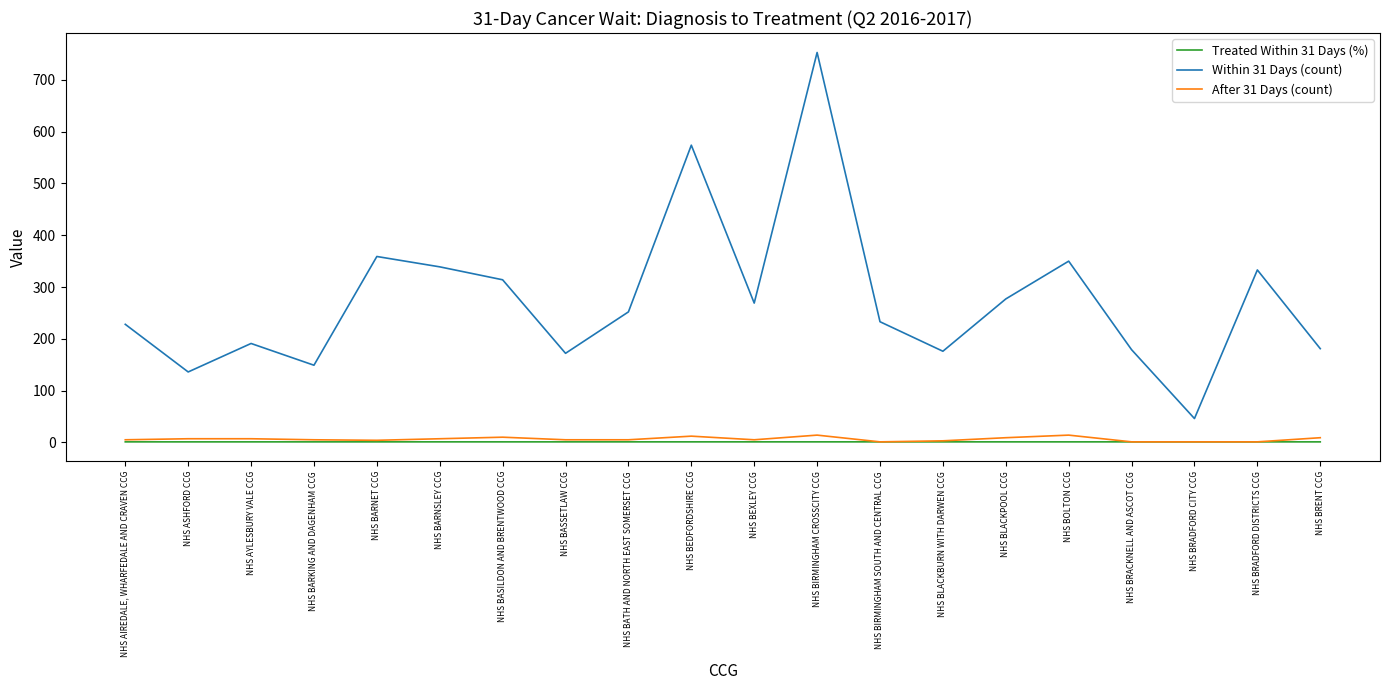

Read the Within 31 Days (count) value at NHS BIRMINGHAM SOUTH AND CENTRAL CCG.

233.0